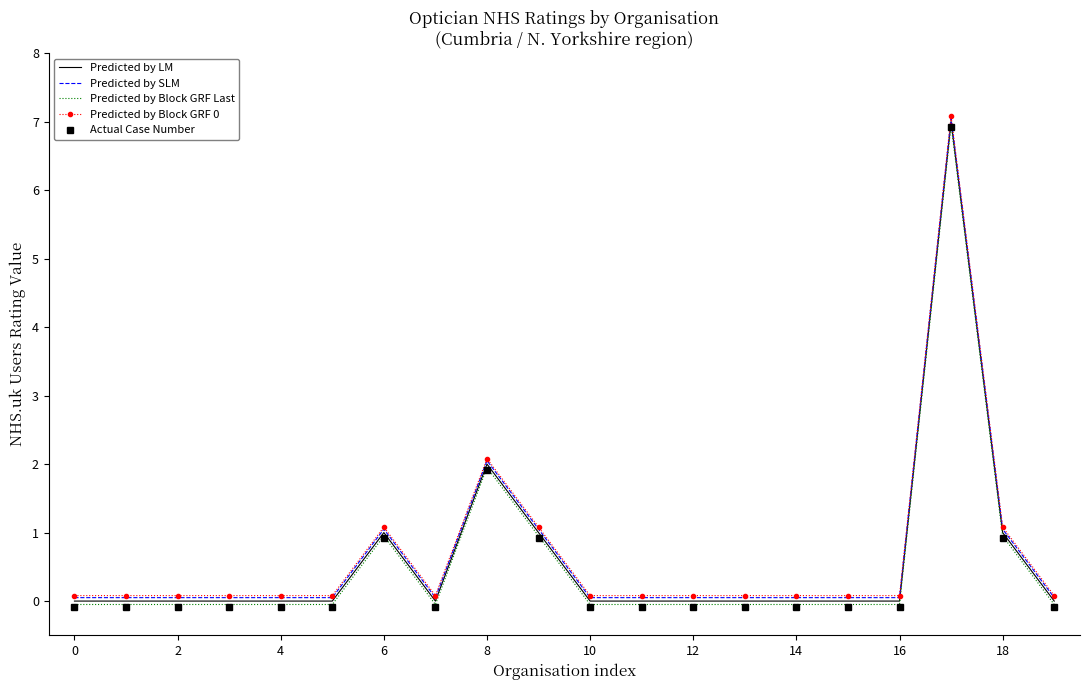

What is the greatest value displayed?

7.1